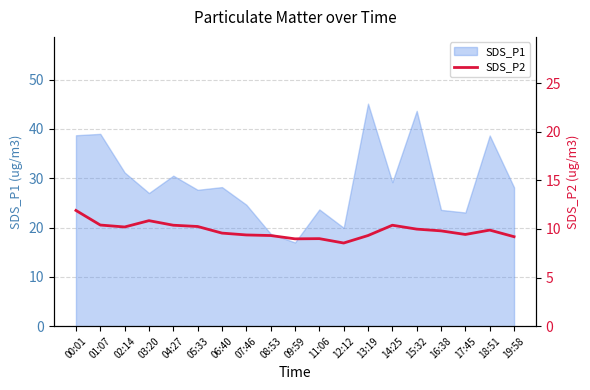

What is the lowest value of the SDS_P1 series?

17.0